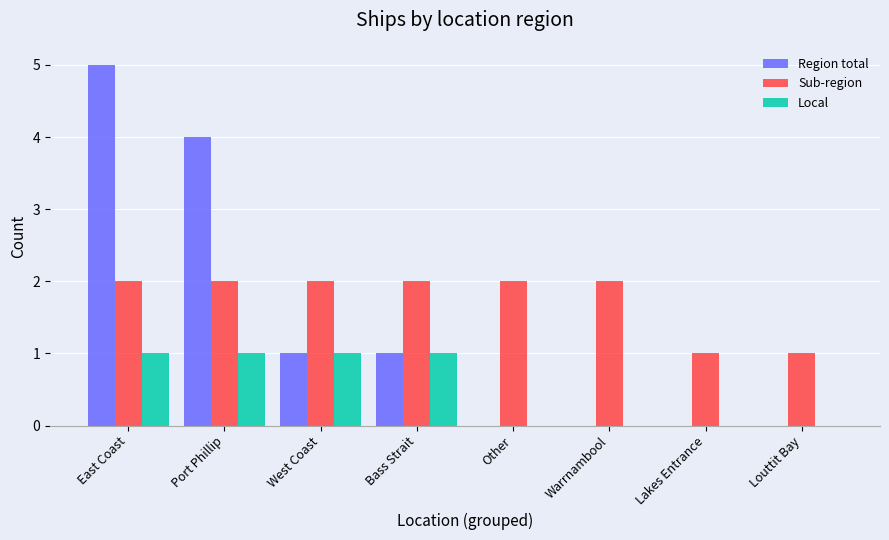

How many Region total values are between 0 and 4?

7